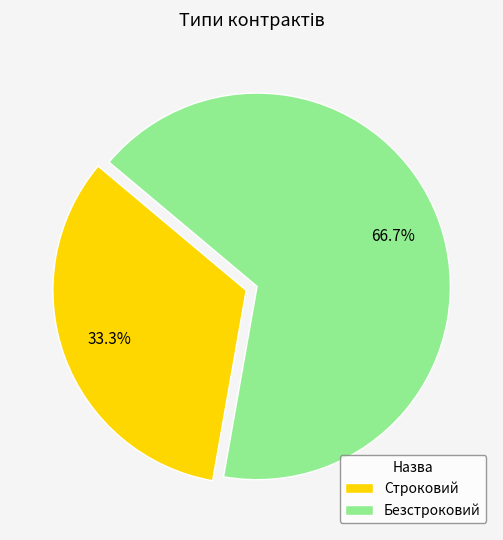

Which category has the smallest portion of the pie?

Строковий